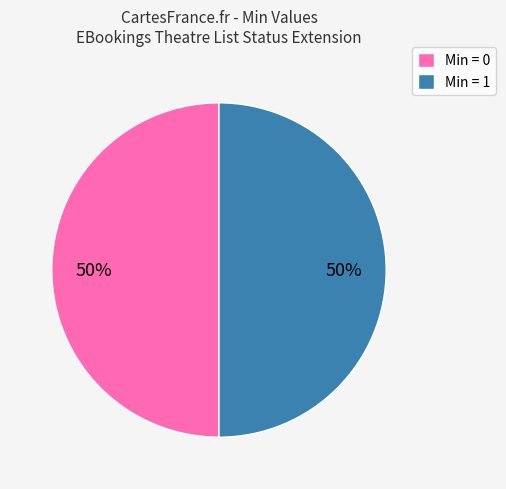

To the nearest percent, what percentage of the pie is Min = 0?

50%